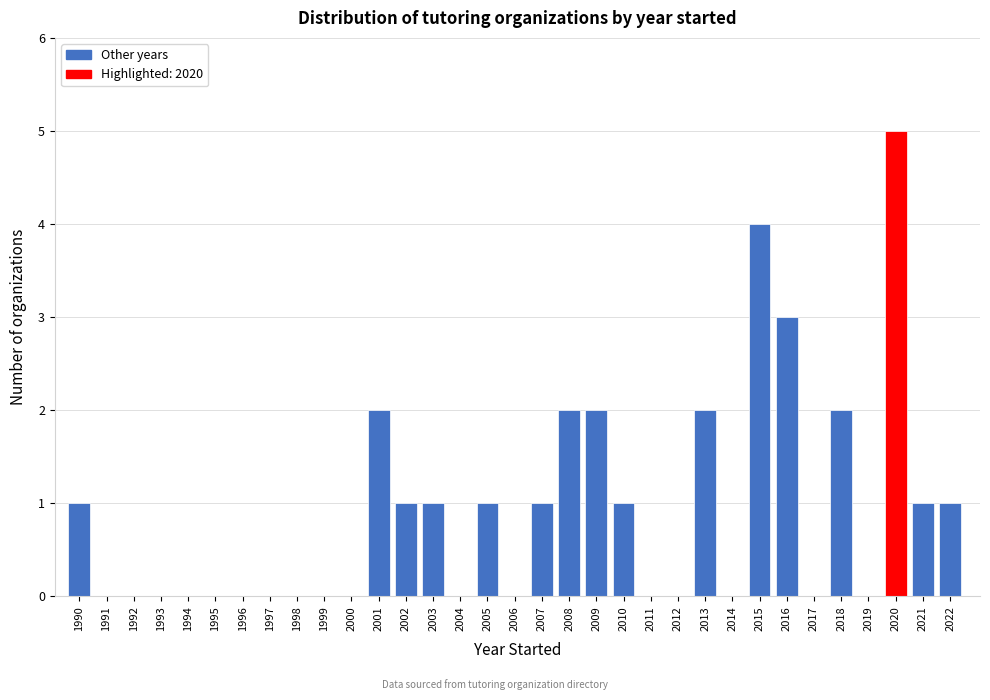

Between 2008 and 2007, which is larger?

2008